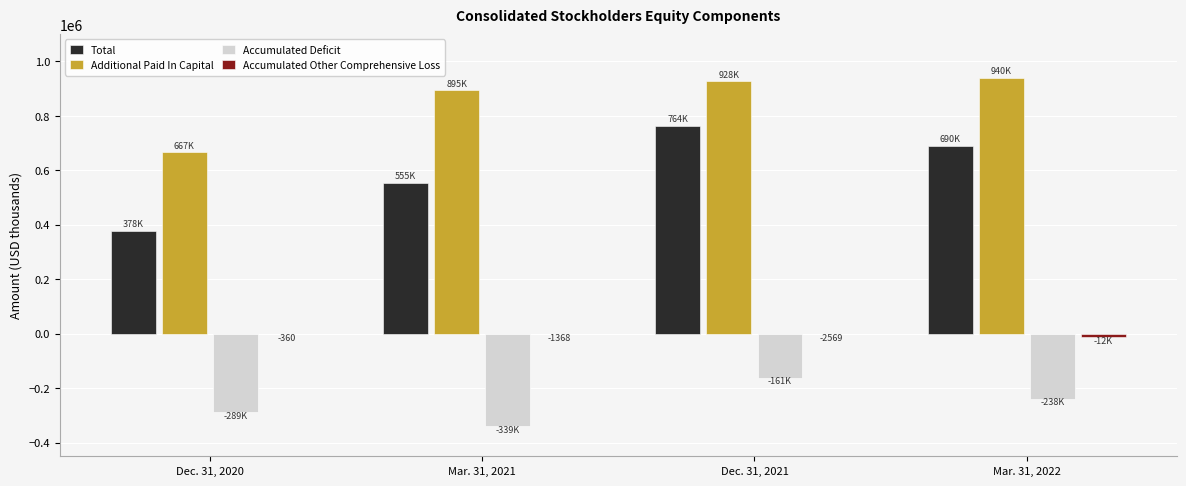

What is the sum of all Additional Paid In Capital values?

3429925